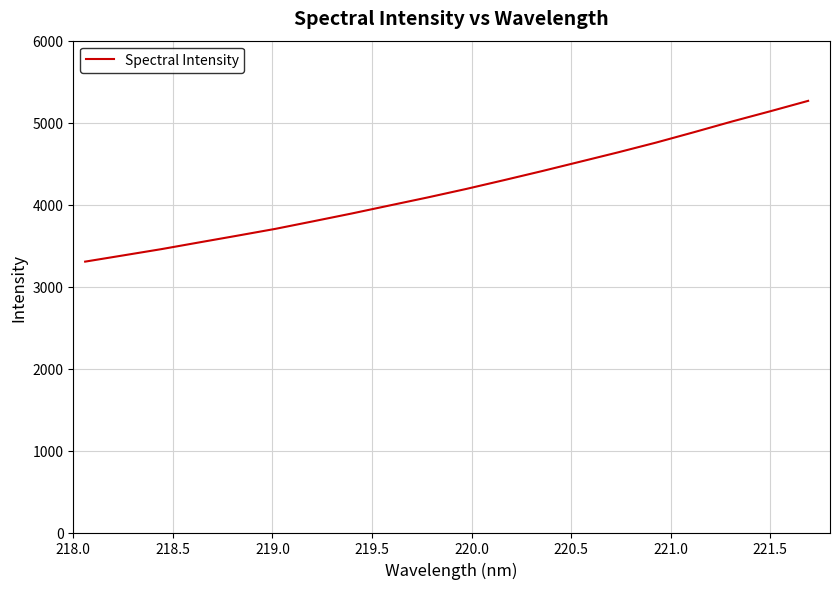

True or false: the data has more than 2 interior local peaks.

False